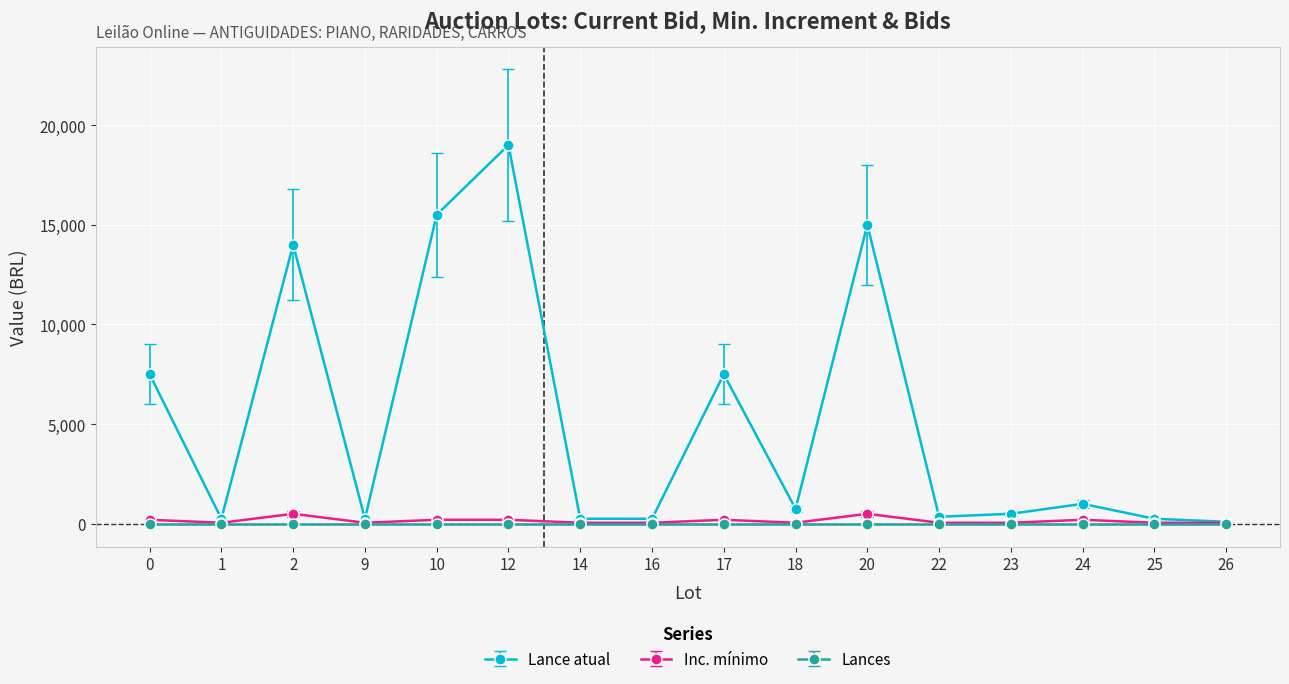

Which series has the largest total across all categories?

Lance atual